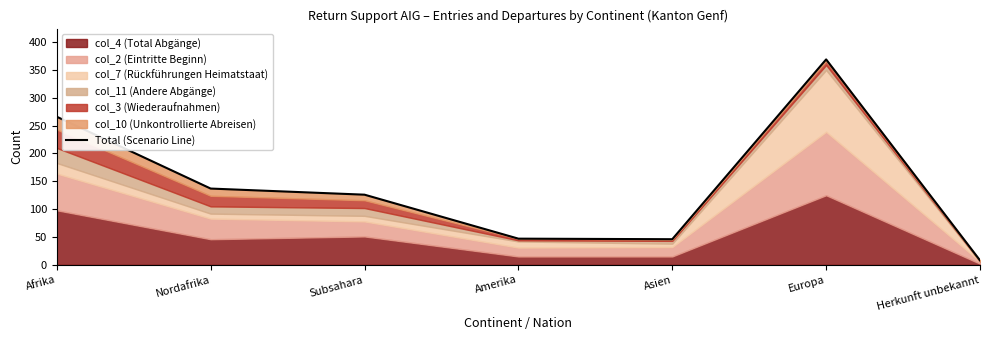

The value at Asien is 79. True or false?

False